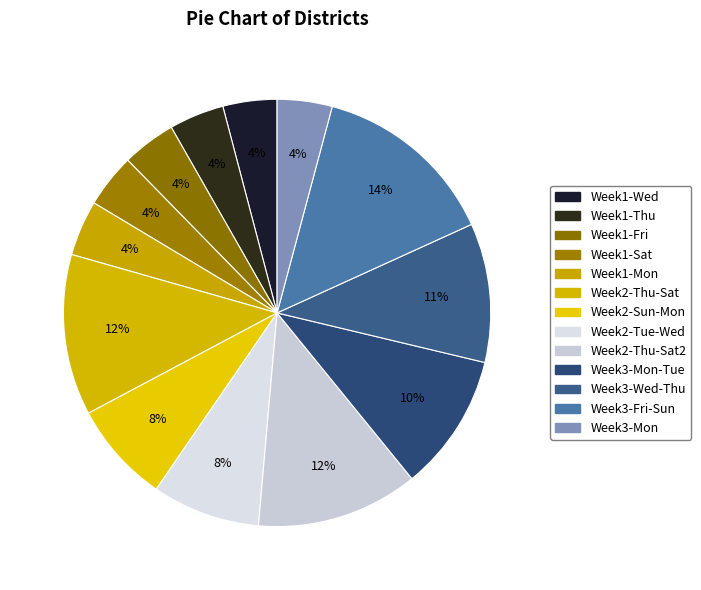

How many segments does this pie chart have?

13